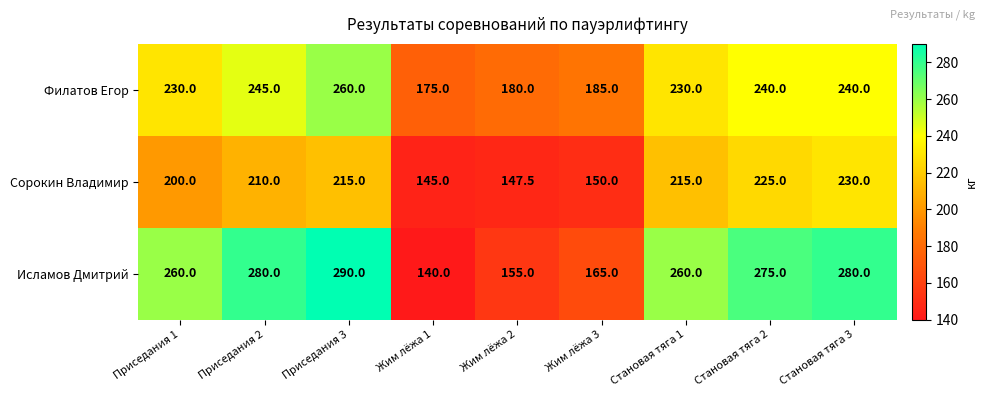

What is the average value of the Сорокин Владимир series?

193.1